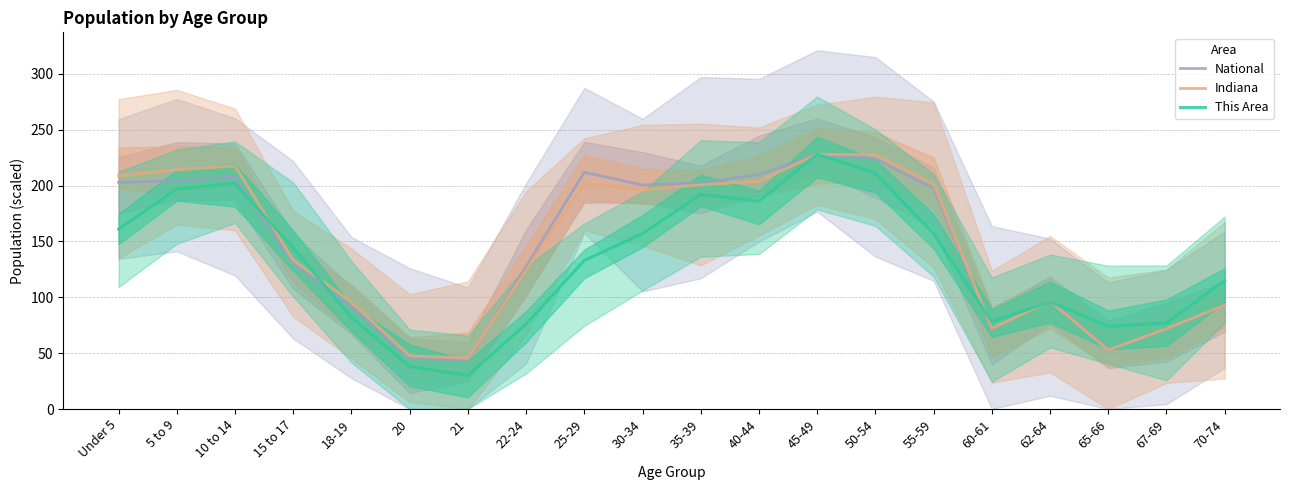

At which category does Indiana reach its first local valley?

21